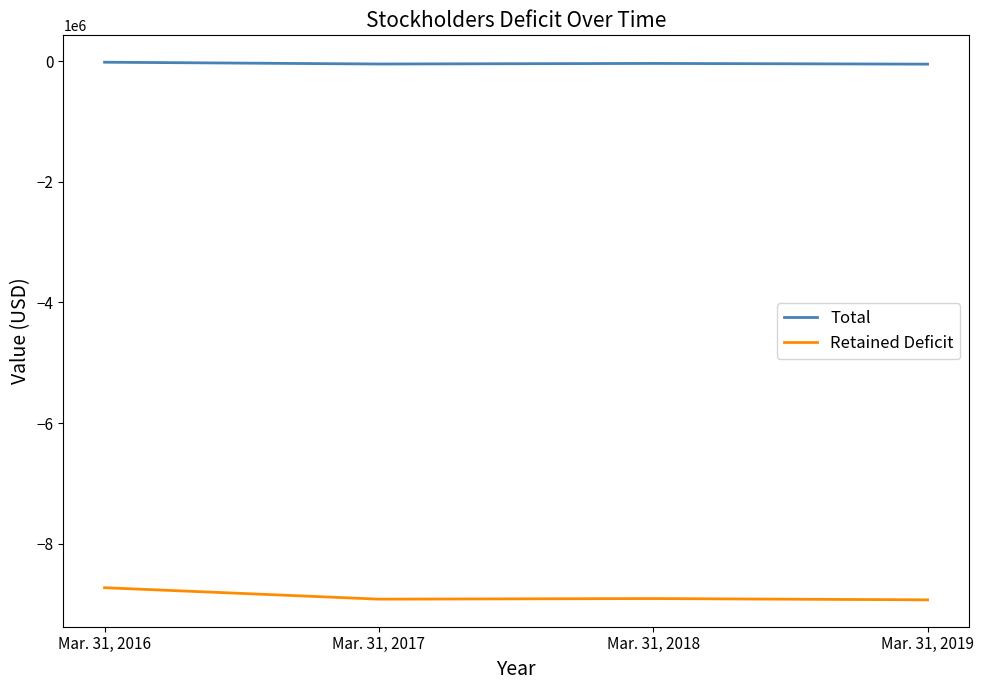

At which category is the sum across all series the highest?

Mar. 31, 2016